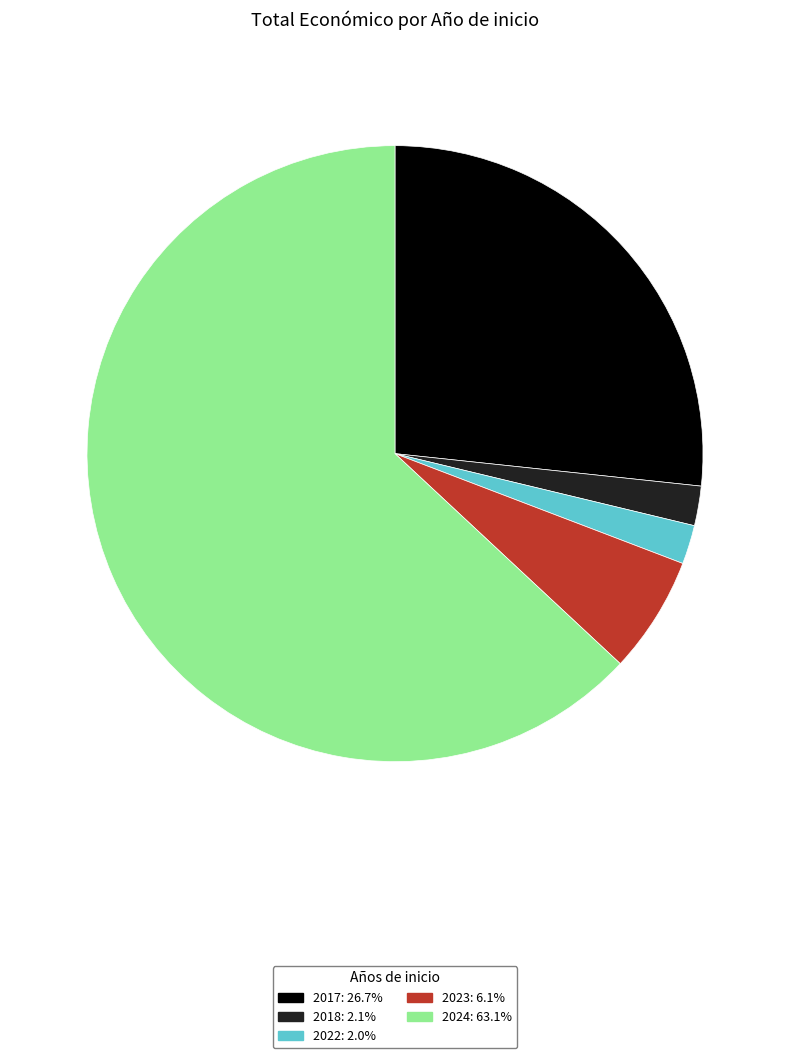

How many segments does this pie chart have?

5